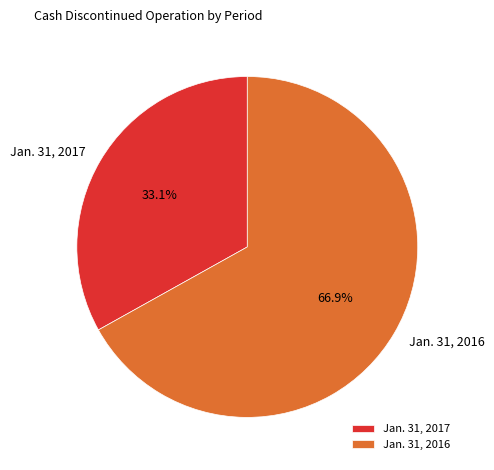

How many segments does this pie chart have?

2